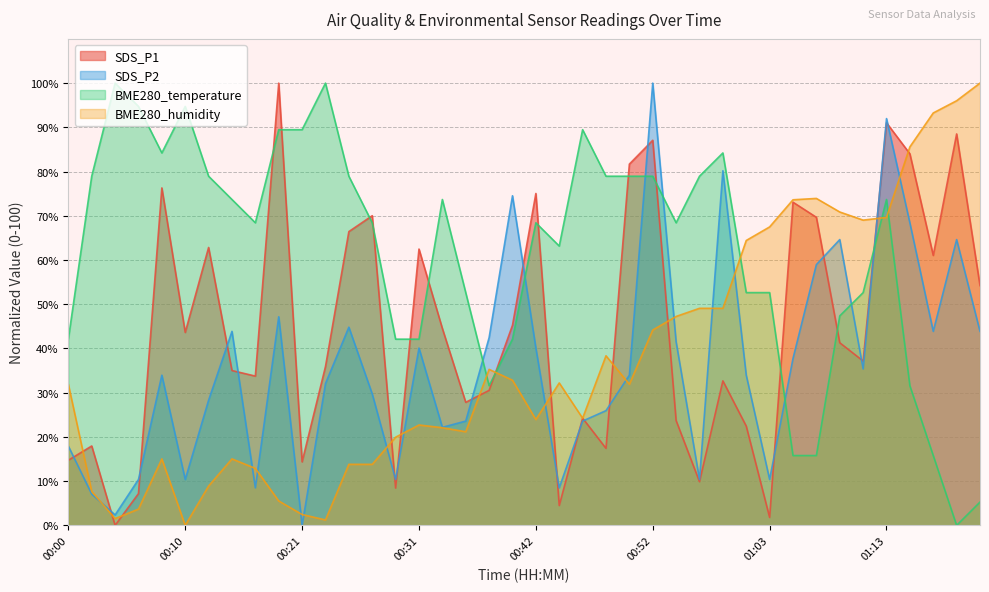

Reading left to right, extract all data points from this chart.

SDS_P1: 00:00=14.7	00:02=18.0	00:04=0.0	00:06=7.2	00:08=76.3	00:10=43.6	00:12=62.8	00:15=35.0	00:17=33.8	00:19=100.0	00:21=14.4	00:23=35.9	00:25=66.4	00:27=70.0	00:29=8.4	00:31=62.5	00:33=44.5	00:35=27.8	00:38=30.5	00:40=45.2	00:42=75.0	00:44=4.5	00:46=24.2	00:48=17.4	00:50=81.7	00:52=87.1	00:54=23.7	00:57=9.9	00:59=32.7	01:01=22.4	01:03=1.8	01:05=73.1	01:07=69.7	01:09=41.3	01:11=37.2	01:13=91.0	01:16=84.0	01:18=61.0	01:20=88.5	01:22=54.2
SDS_P2: 00:00=17.9	00:02=7.1	00:04=2.4	00:06=10.4	00:08=34.0	00:10=10.4	00:12=28.3	00:15=43.9	00:17=8.5	00:19=47.2	00:21=0.0	00:23=32.1	00:25=44.8	00:27=29.7	00:29=10.4	00:31=40.1	00:33=22.2	00:35=23.6	00:38=42.5	00:40=74.5	00:42=40.1	00:44=8.5	00:46=23.6	00:48=25.9	00:50=34.0	00:52=100.0	00:54=41.5	00:57=10.4	00:59=80.2	01:01=34.0	01:03=10.4	01:05=37.7	01:07=59.0	01:09=64.6	01:11=35.4	01:13=92.0	01:16=68.4	01:18=43.9	01:20=64.6	01:22=43.9
BME280_temperature: 00:00=42.1	00:02=78.9	00:04=100.0	00:06=94.7	00:08=84.2	00:10=94.7	00:12=78.9	00:15=73.7	00:17=68.4	00:19=89.5	00:21=89.5	00:23=100.0	00:25=78.9	00:27=68.4	00:29=42.1	00:31=42.1	00:33=73.7	00:35=52.6	00:38=31.6	00:40=42.1	00:42=68.4	00:44=63.2	00:46=89.5	00:48=78.9	00:50=78.9	00:52=78.9	00:54=68.4	00:57=78.9	00:59=84.2	01:01=52.6	01:03=52.6	01:05=15.8	01:07=15.8	01:09=47.4	01:11=52.6	01:13=73.7	01:16=31.6	01:18=15.8	01:20=0.0	01:22=5.3
BME280_humidity: 00:00=31.9	00:02=7.7	00:04=1.5	00:06=3.7	00:08=15.0	00:10=0.0	00:12=8.9	00:15=15.0	00:17=12.9	00:19=5.5	00:21=2.5	00:23=1.2	00:25=13.8	00:27=13.8	00:29=19.9	00:31=22.7	00:33=22.1	00:35=21.2	00:38=35.3	00:40=32.8	00:42=23.9	00:44=32.2	00:46=24.2	00:48=38.3	00:50=31.9	00:52=44.2	00:54=47.2	00:57=49.1	00:59=49.1	01:01=64.4	01:03=67.5	01:05=73.6	01:07=73.9	01:09=70.9	01:11=69.0	01:13=69.6	01:16=85.6	01:18=93.3	01:20=96.0	01:22=100.0